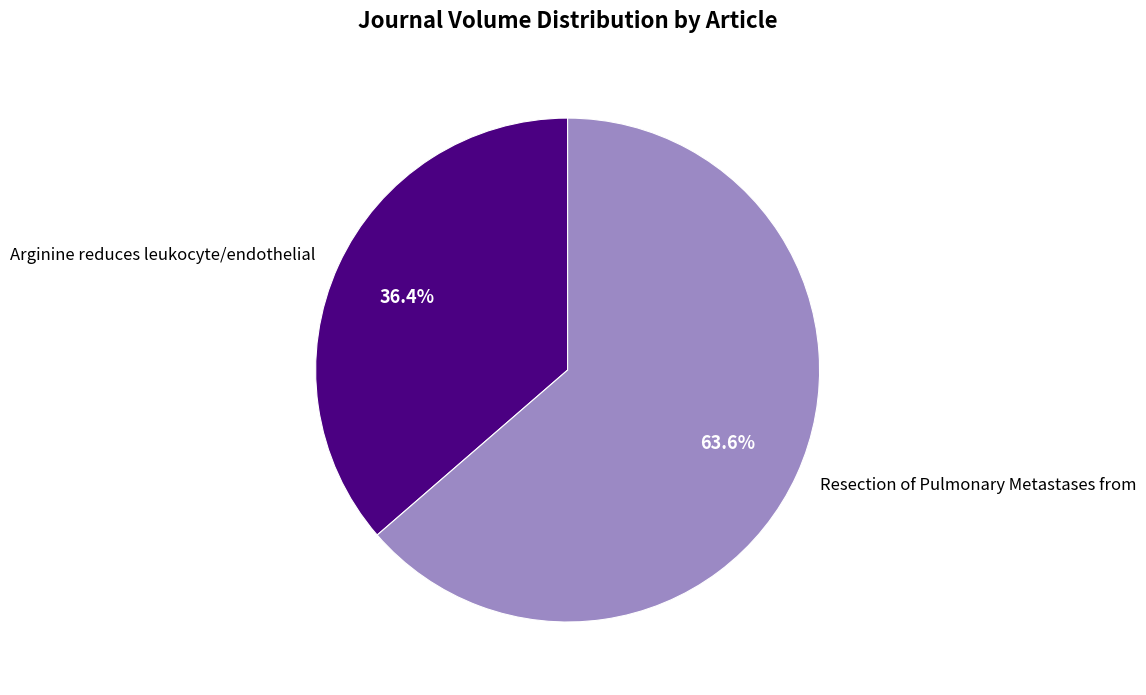

What percentage is the Arginine reduces leukocyte/endothelial slice, to the nearest percent?

36%